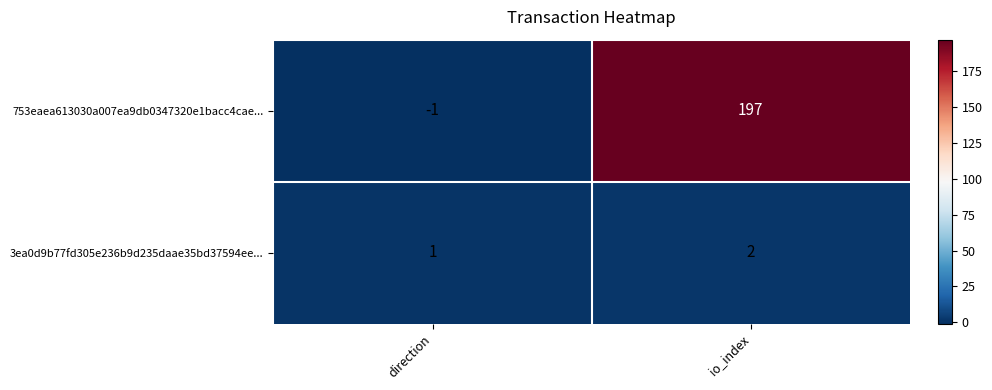

Rank the series by their average value, from highest to lowest.

753eaea613030a007ea9db0347320e1bacc4cae..., 3ea0d9b77fd305e236b9d235daae35bd37594ee...